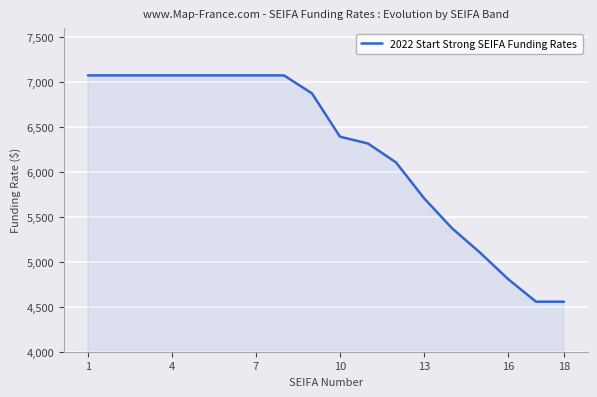

What is the smallest value displayed?

4557